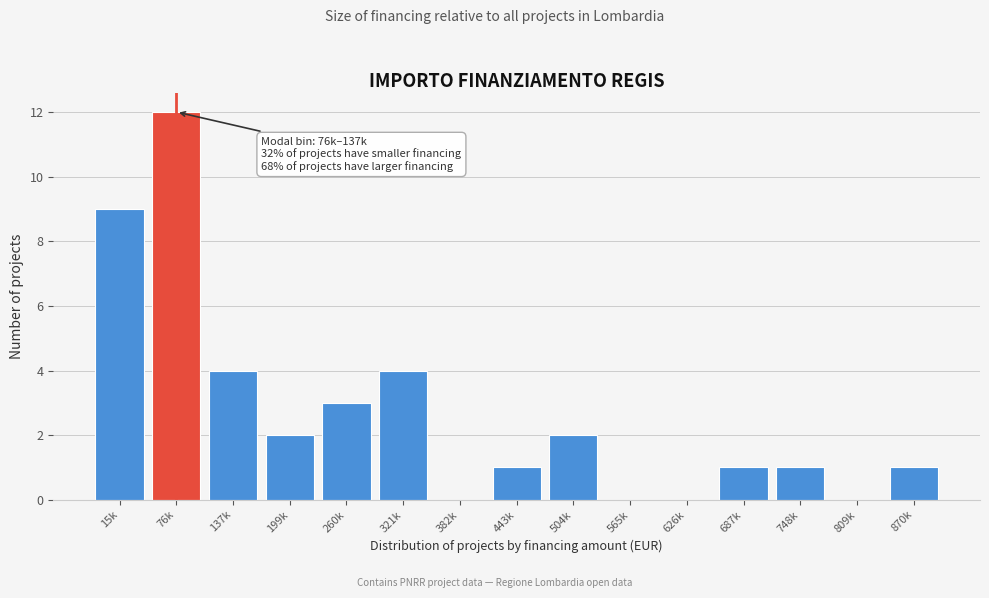

Reading right to left, what are all the values shown in this chart?

870k=1	809k=0	748k=1	687k=1	626k=0	565k=0	504k=2	443k=1	382k=0	321k=4	260k=3	199k=2	137k=4	76k=12	15k=9